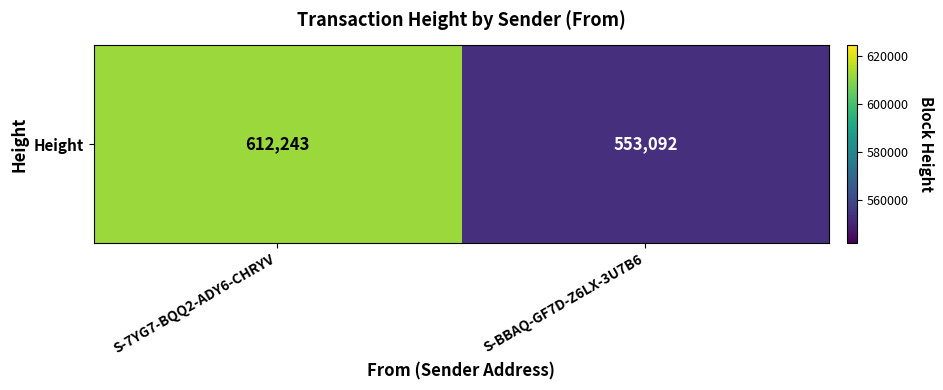

List the labels in order of value, smallest first.

S-BBAQ-GF7D-Z6LX-3U7B6, S-7YG7-BQQ2-ADY6-CHRYV